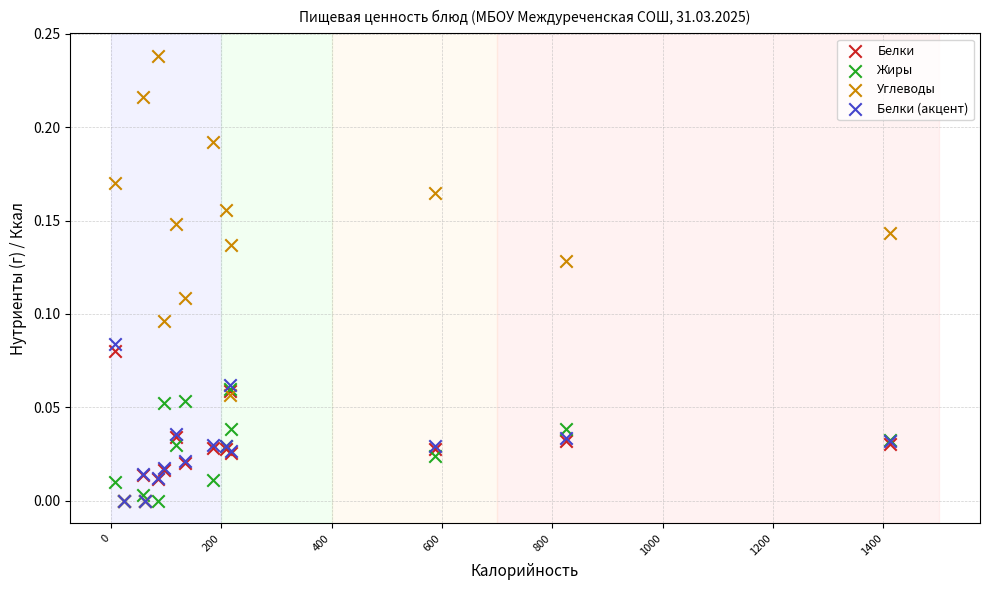

Which series contains the highest Y value?

Углеводы